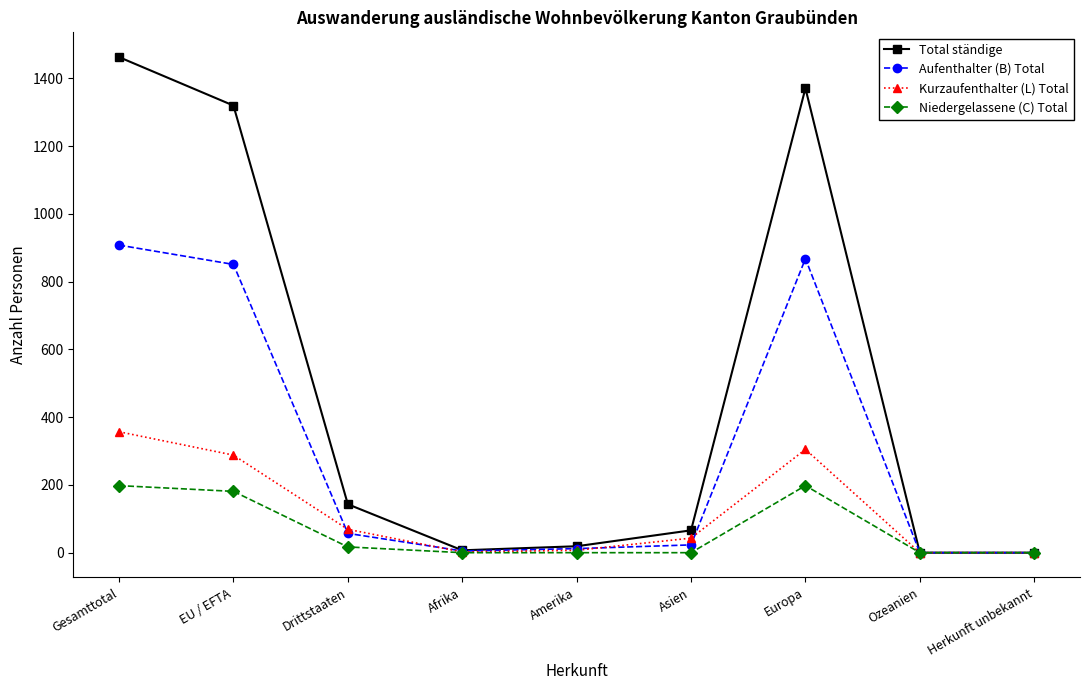

What is the total value across all series at EU / EFTA?

2640